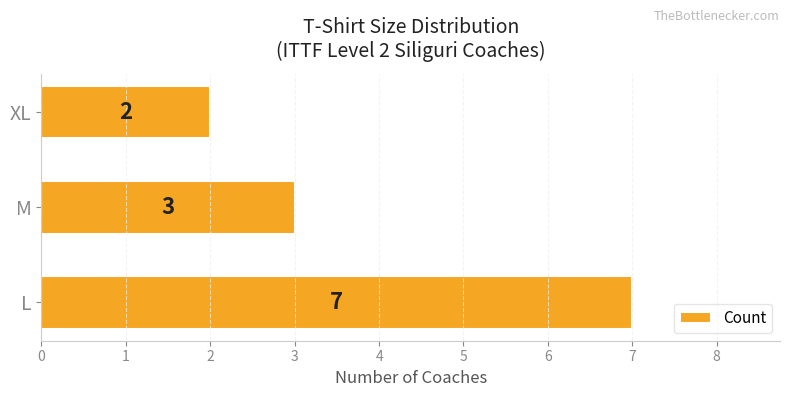

What is the difference between the second highest and minimum values?

1